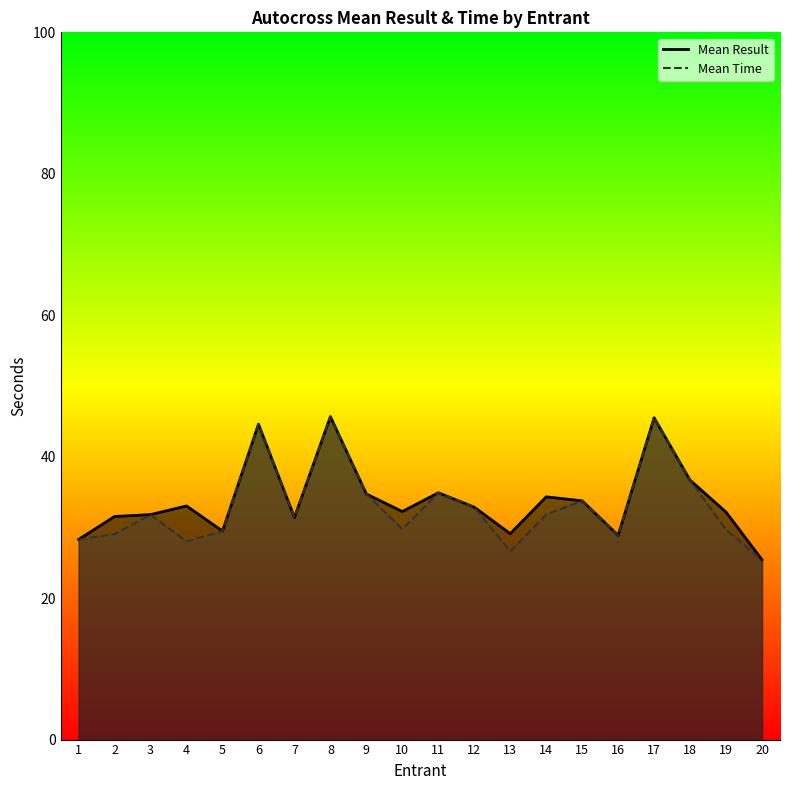

At 1, list the series in order from smallest to largest.

Mean Result, Mean Time